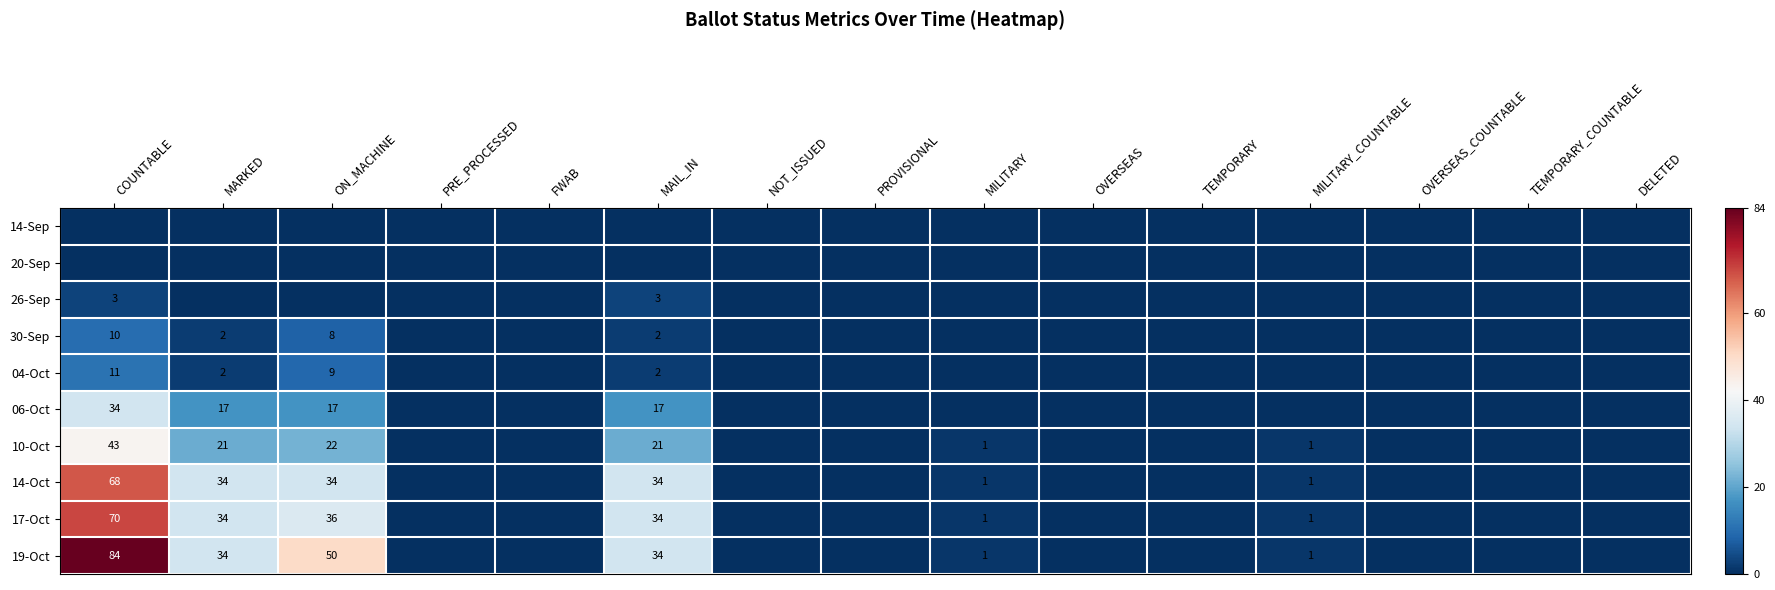

Is it true that 26-Sep equals 5 at COUNTABLE?

False